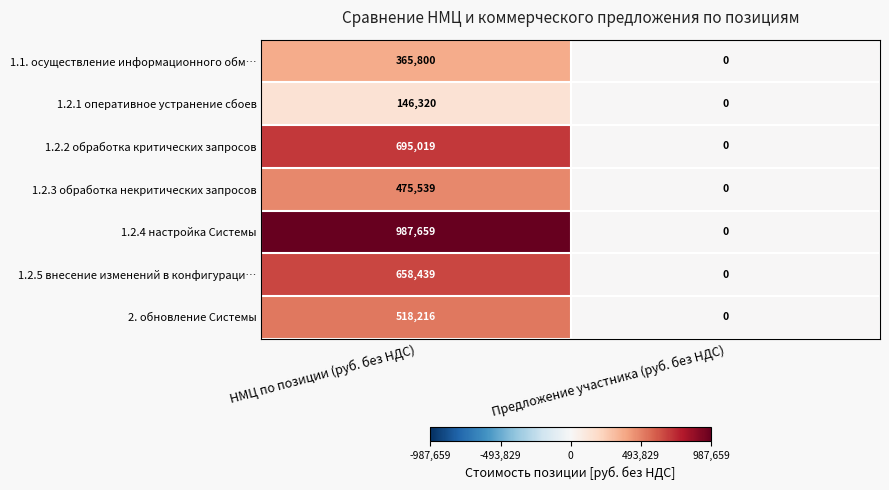

Count the number of categories in the chart.

2